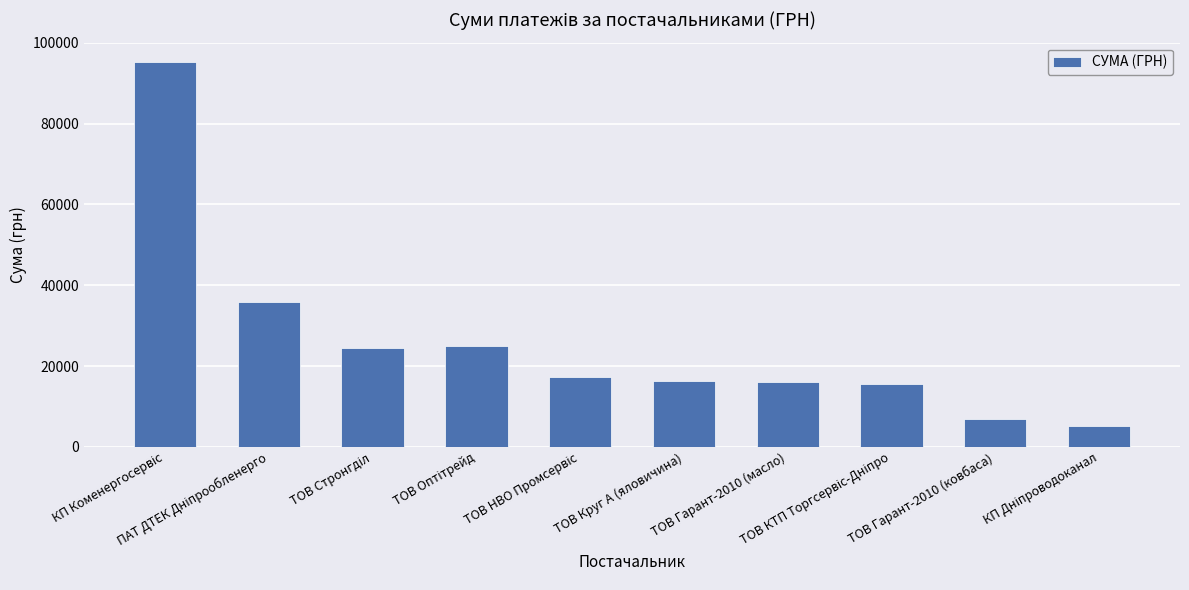

What is the maximum value shown in the chart?

95303.4